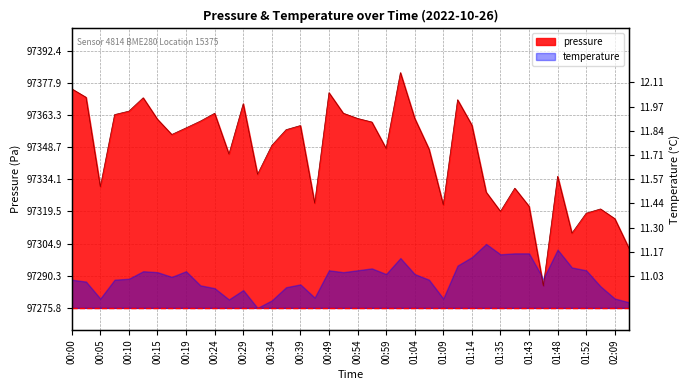

What is the value of the 35th point from the left?

97335.4